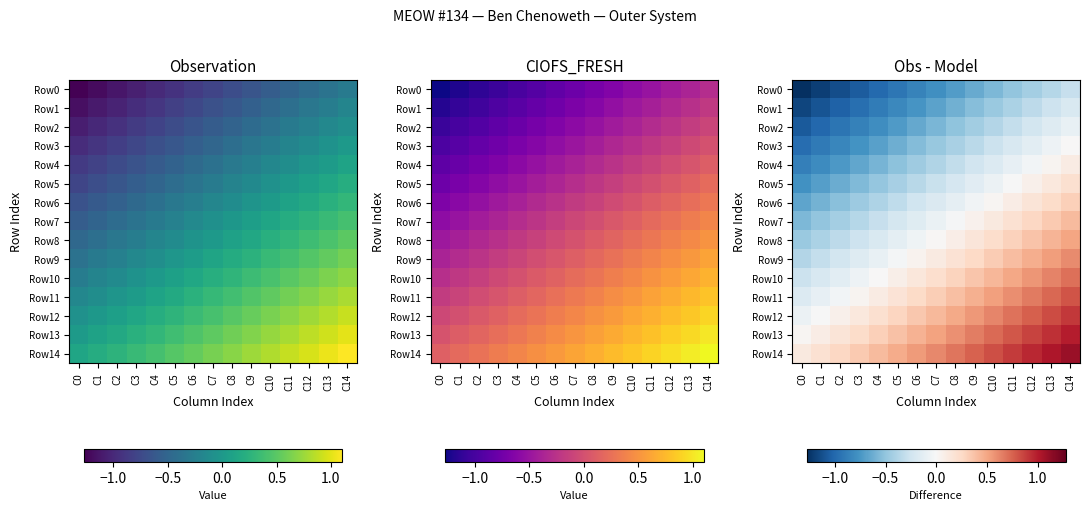

What is the average value of the Row13 series?

0.5